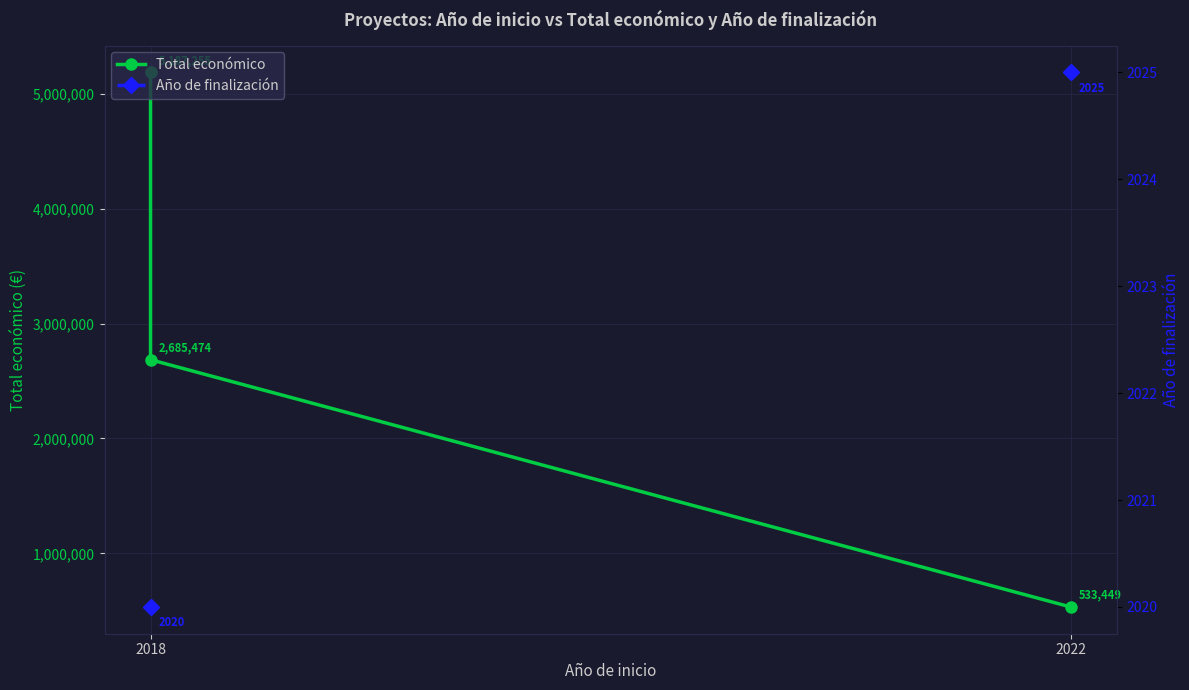

Rank the series at 2022 from highest to lowest value.

Total económico, Año de finalización